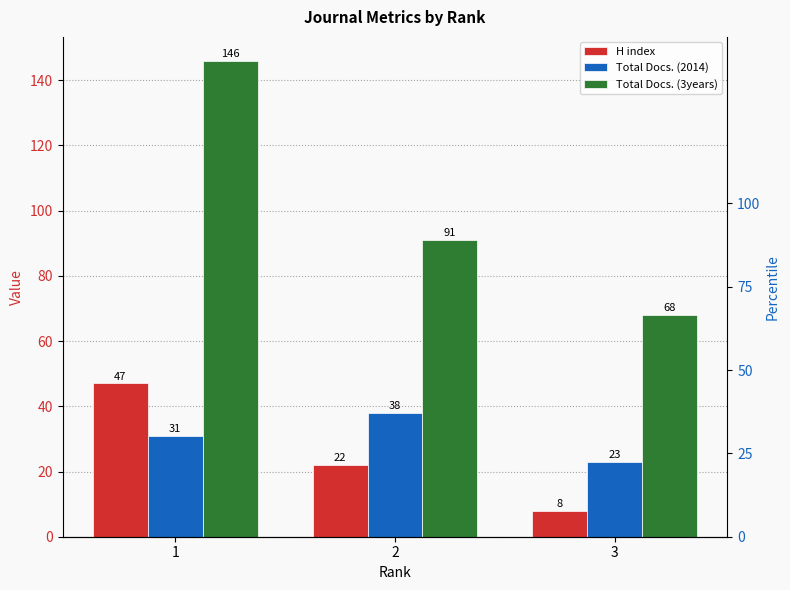

The value of Total Docs. (2014) at 3 is 16. True or false?

False